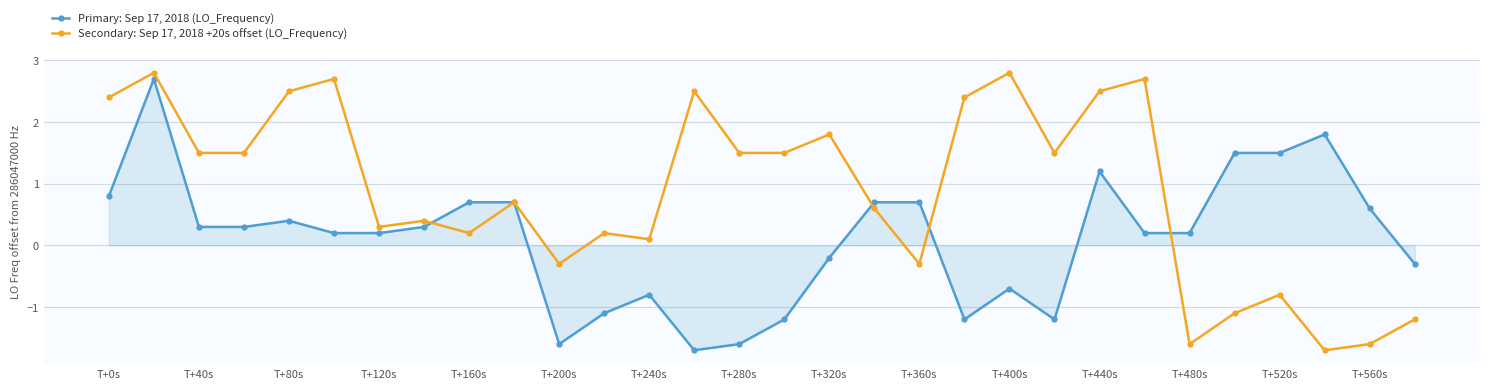

How many lines are shown in the chart?

2